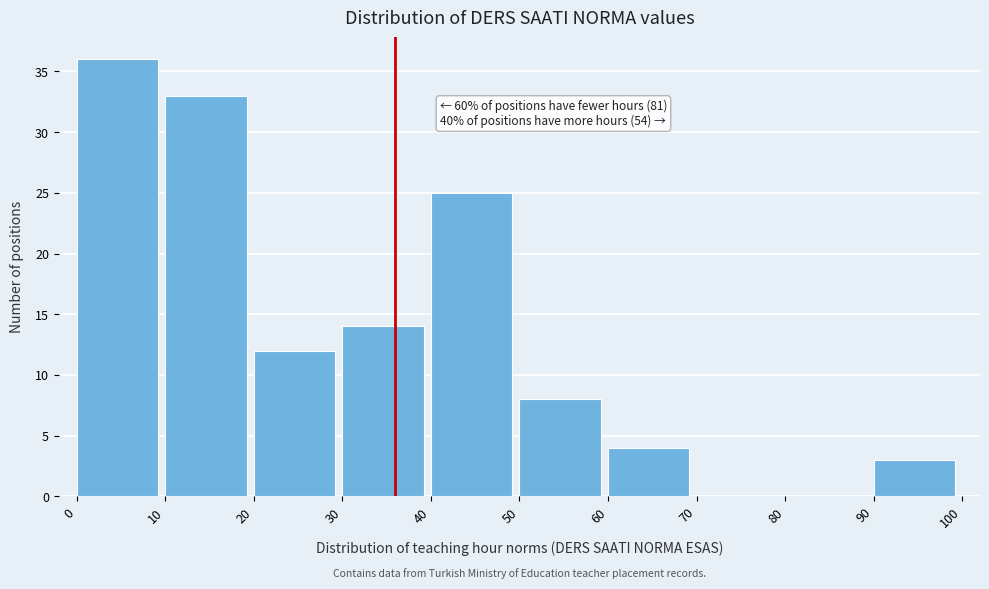

Over which range of the x-axis is the bar tallest?

0 to 10